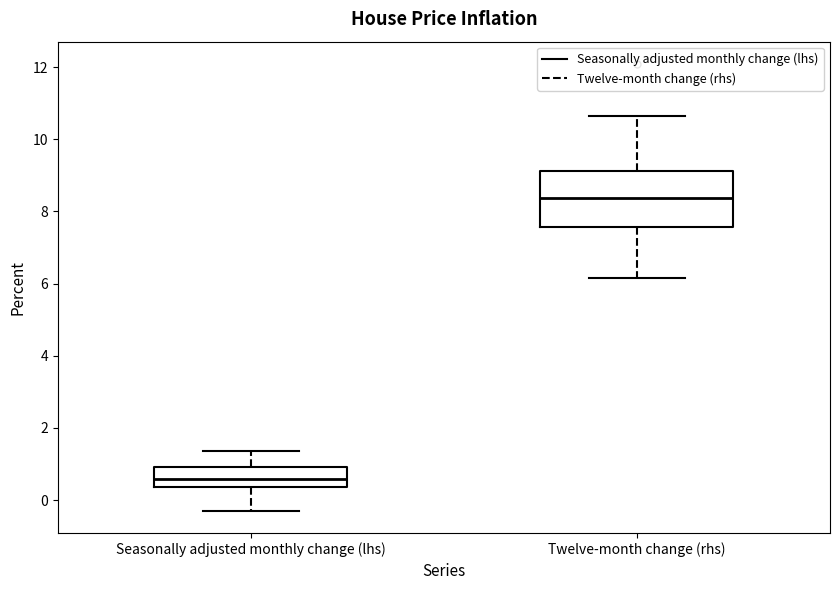

Which box's median line is the lowest?

Seasonally adjusted monthly change (lhs)